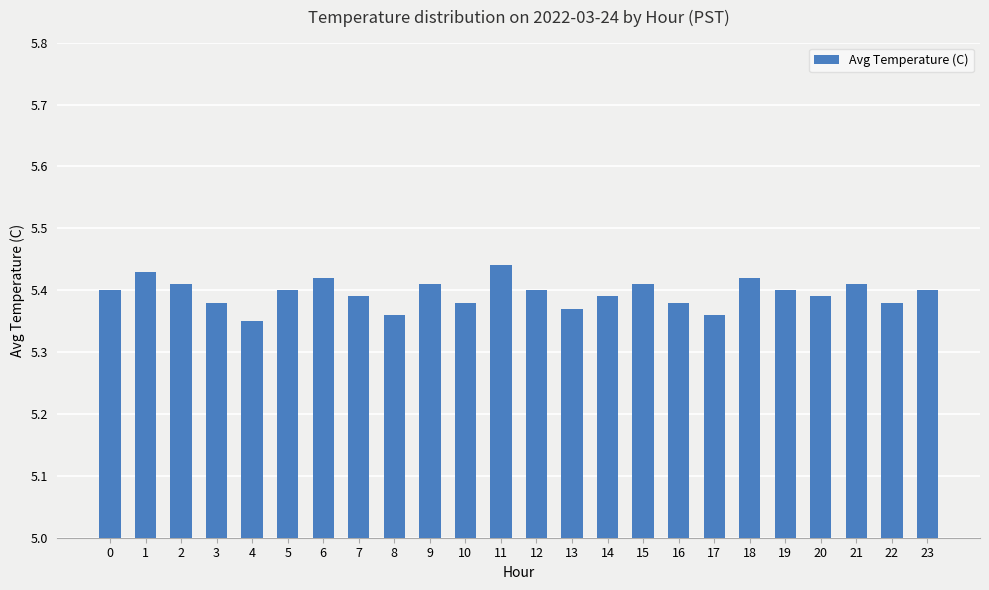

What is the sum of all values?

129.5